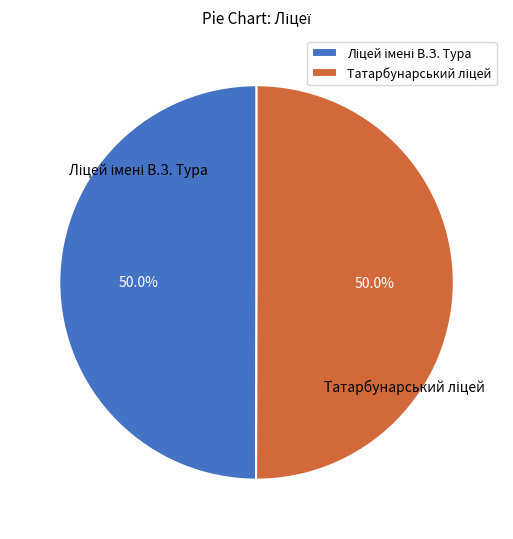

How many slices are in this pie chart?

2